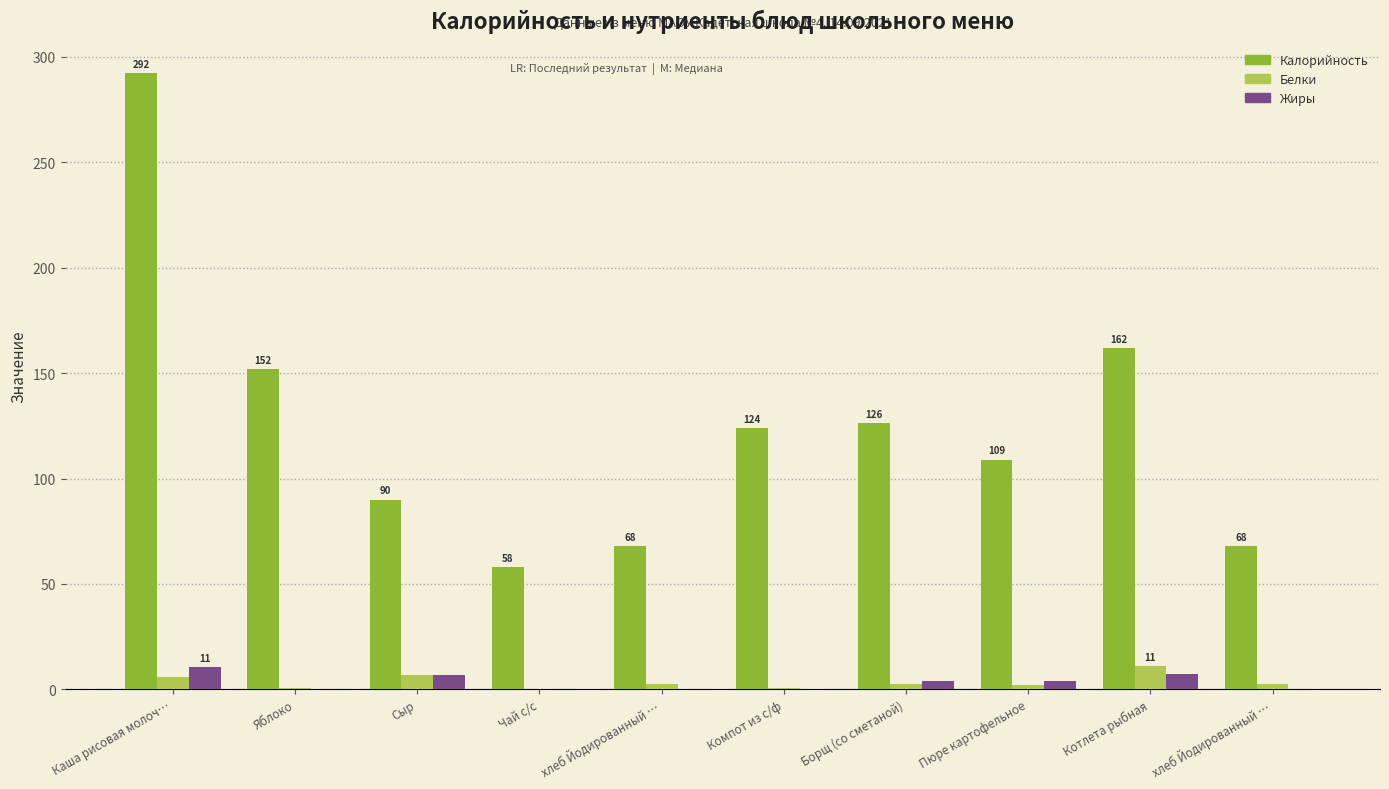

Is it true that Жиры equals 0.0 at Чай с/с?

True